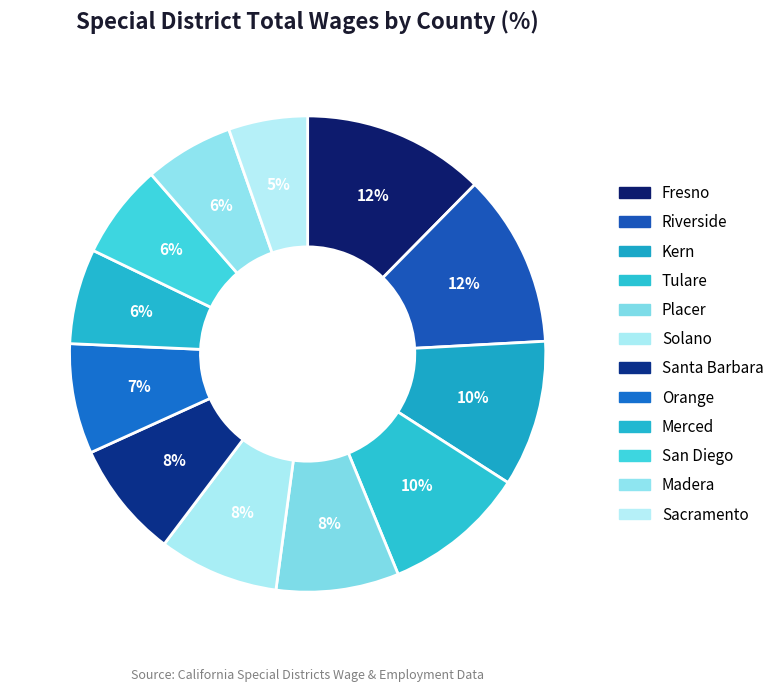

True or false: Sacramento accounts for 1% of the total.

False